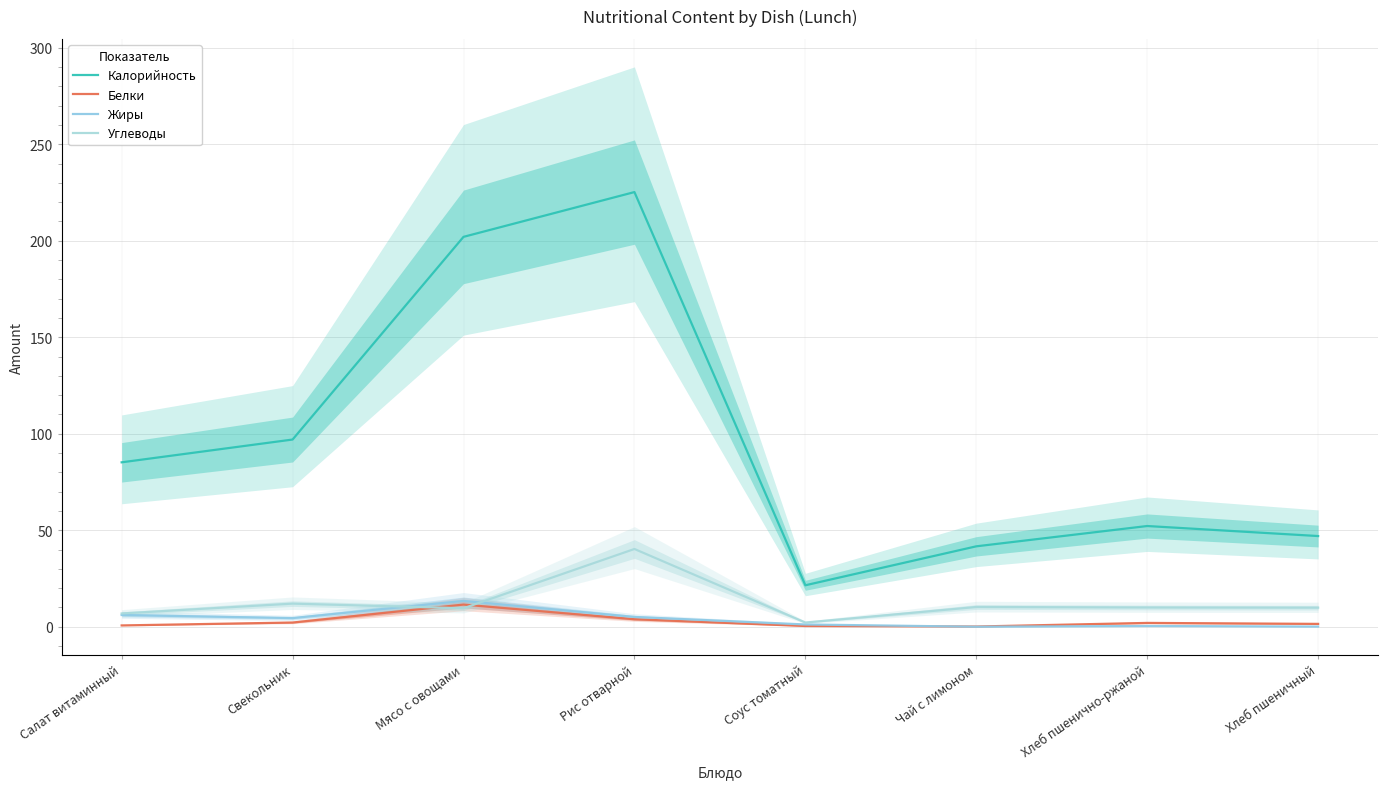

True or false: Углеводы has a value of 6.9 at Салат витаминный.

True